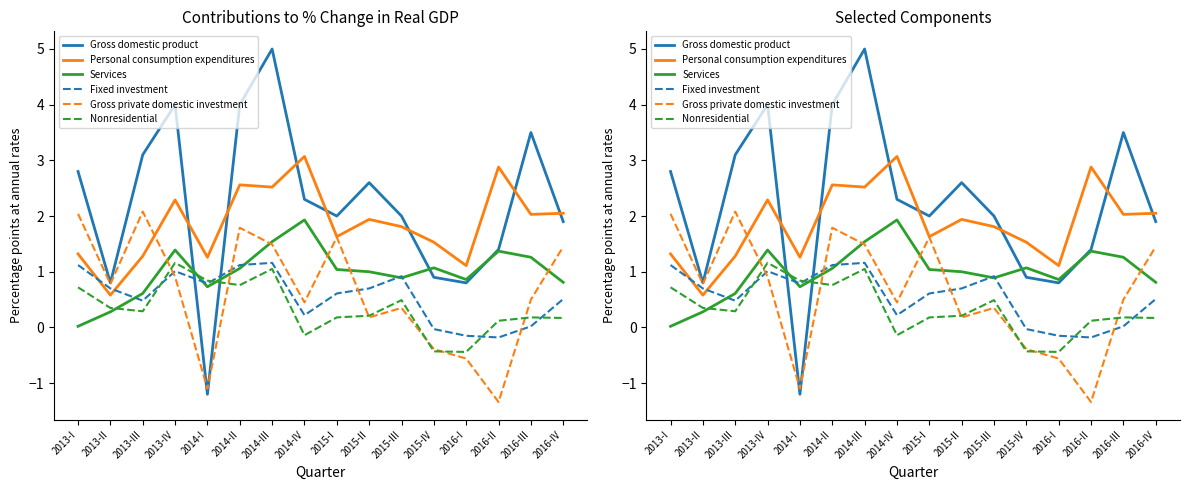

How many interior local peaks does the Personal consumption expenditures series have?

5